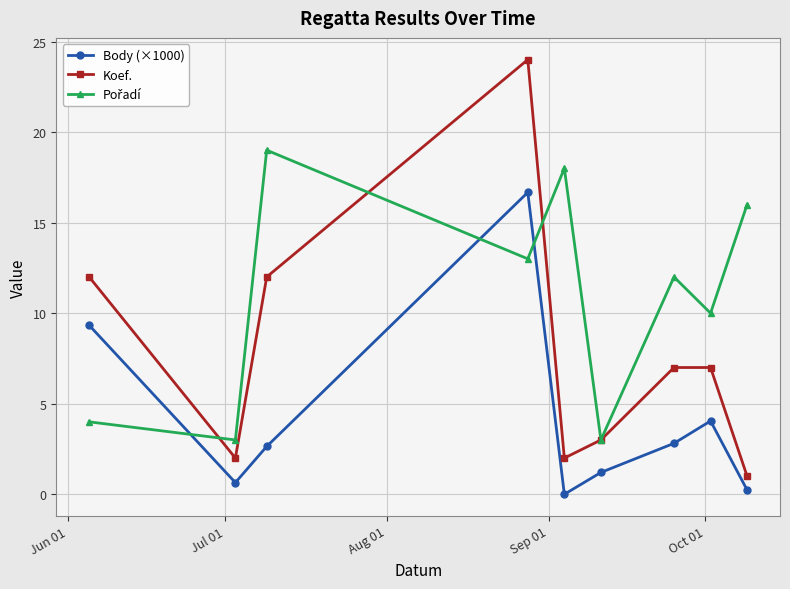

How many interior local peaks does the Body (×1000) series have?

2